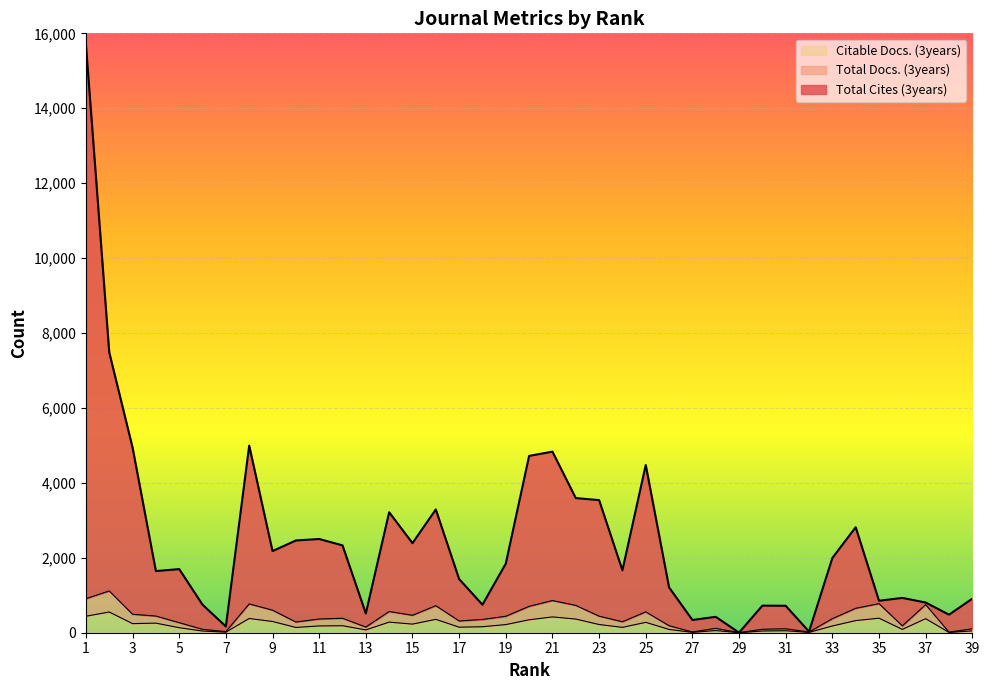

The Total Cites (3years) series shows 669 at 24. True or false?

False